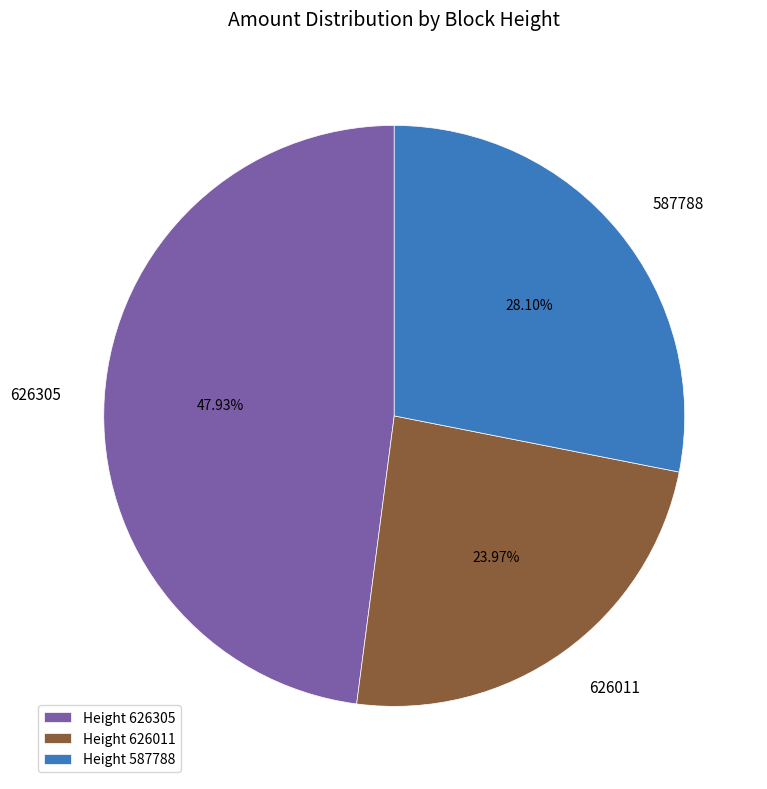

Rank the categories by value from lowest to highest.

Height 626011, Height 587788, Height 626305